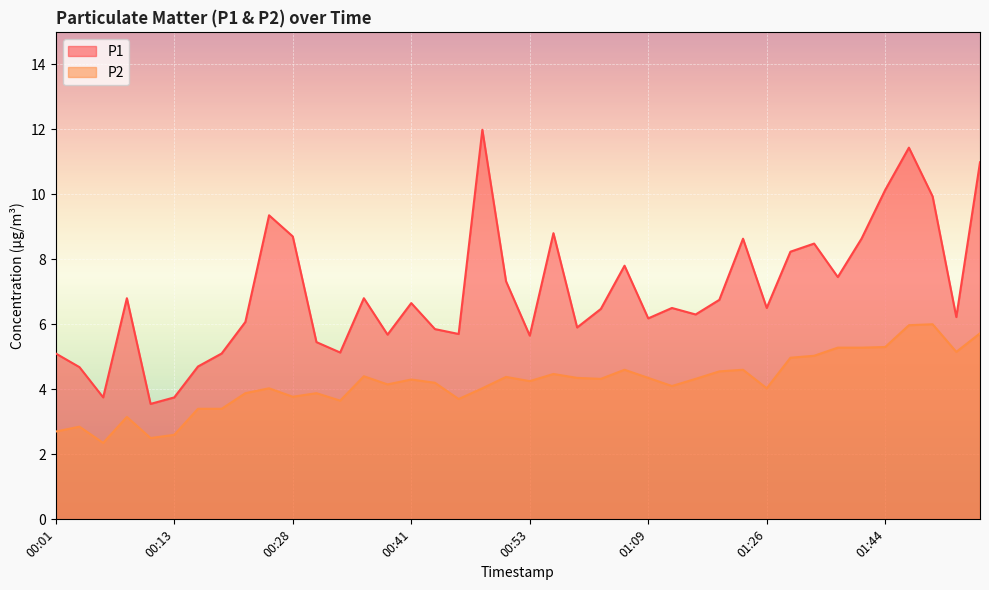

Does the chart display data point markers on the line(s)?

No